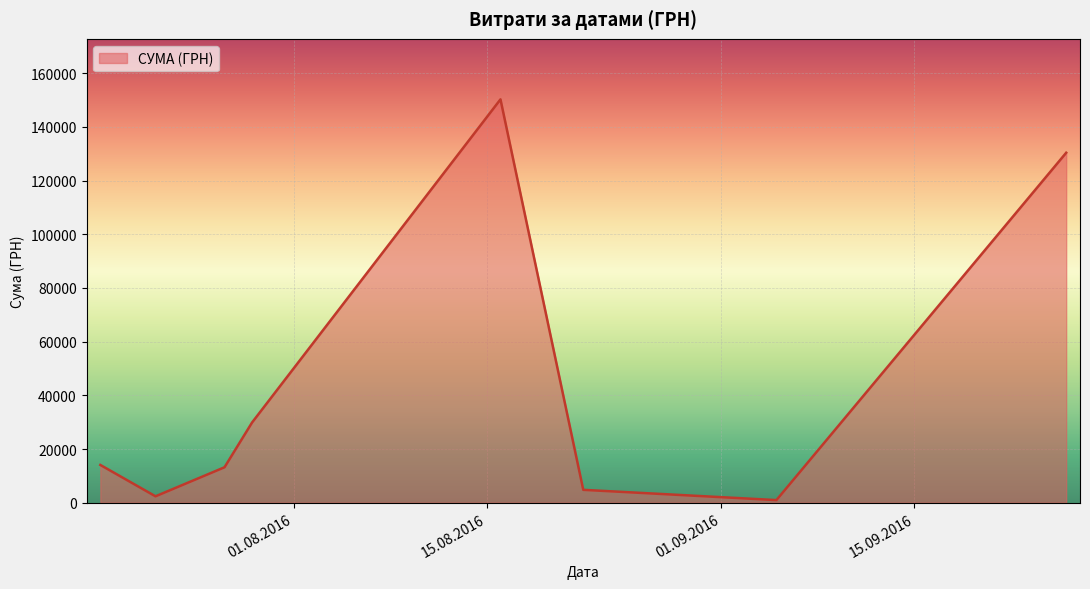

How many lines are shown in the chart?

1